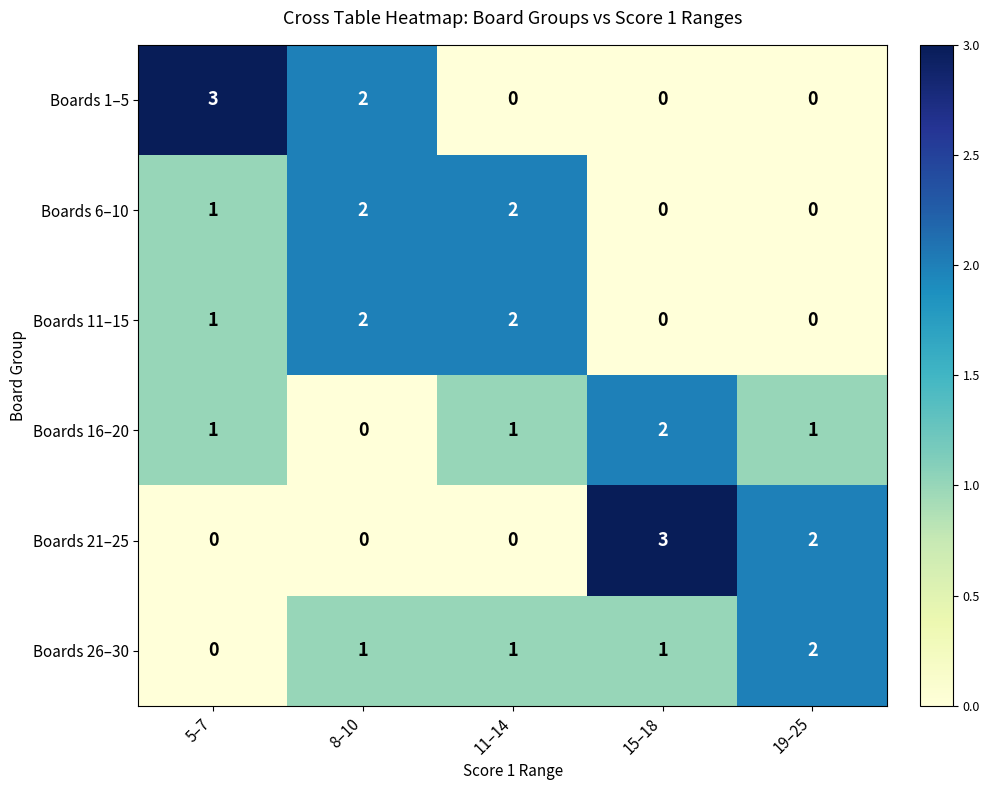

Reading left to right, what are all the values shown in this chart?

Boards 1–5: 5–7=3	8–10=2	11–14=0	15–18=0	19–25=0
Boards 6–10: 5–7=1	8–10=2	11–14=2	15–18=0	19–25=0
Boards 11–15: 5–7=1	8–10=2	11–14=2	15–18=0	19–25=0
Boards 16–20: 5–7=1	8–10=0	11–14=1	15–18=2	19–25=1
Boards 21–25: 5–7=0	8–10=0	11–14=0	15–18=3	19–25=2
Boards 26–30: 5–7=0	8–10=1	11–14=1	15–18=1	19–25=2